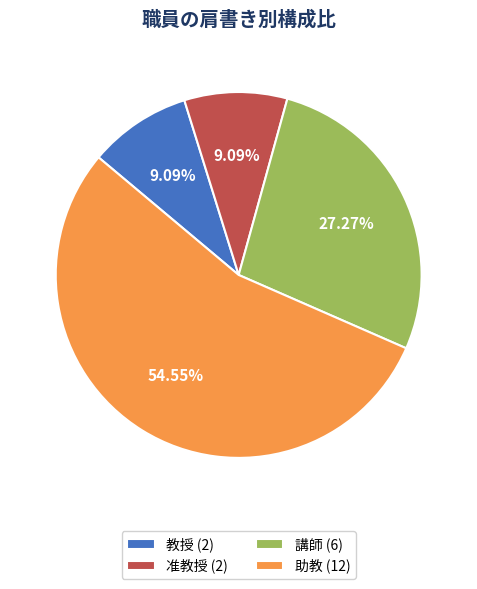

Is the sum of 准教授 (2) and 講師 (6) greater than half?

No